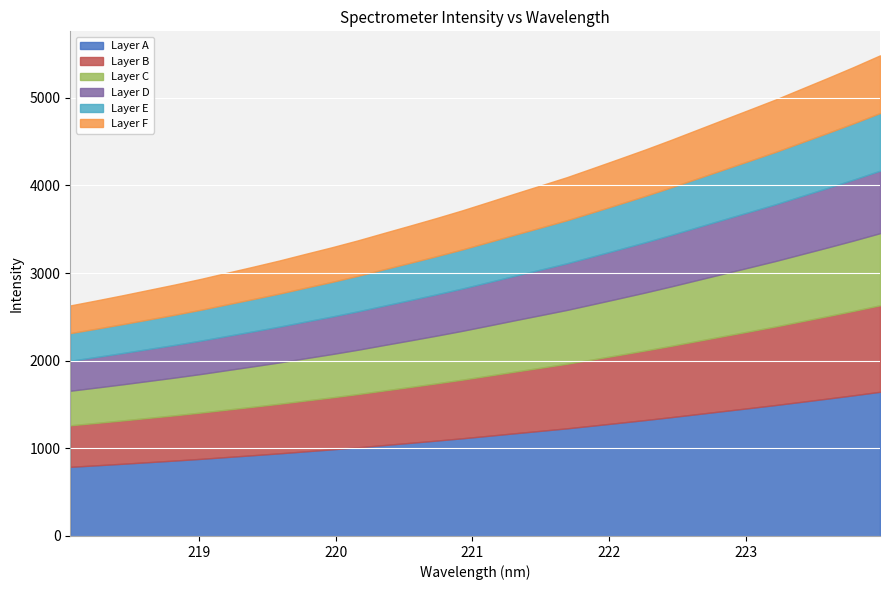

Where does the data first go above 3811?

221.1174